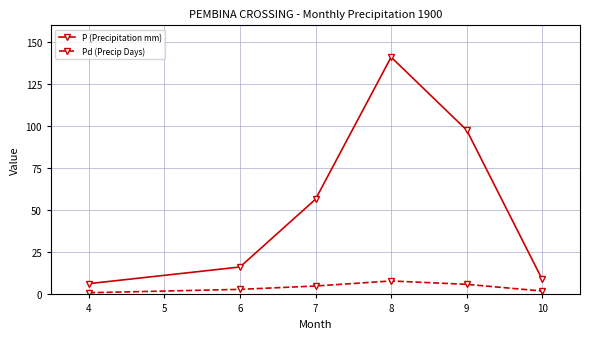

What is the value of the Pd (Precip Days) point at the 5th from the left?

6.0